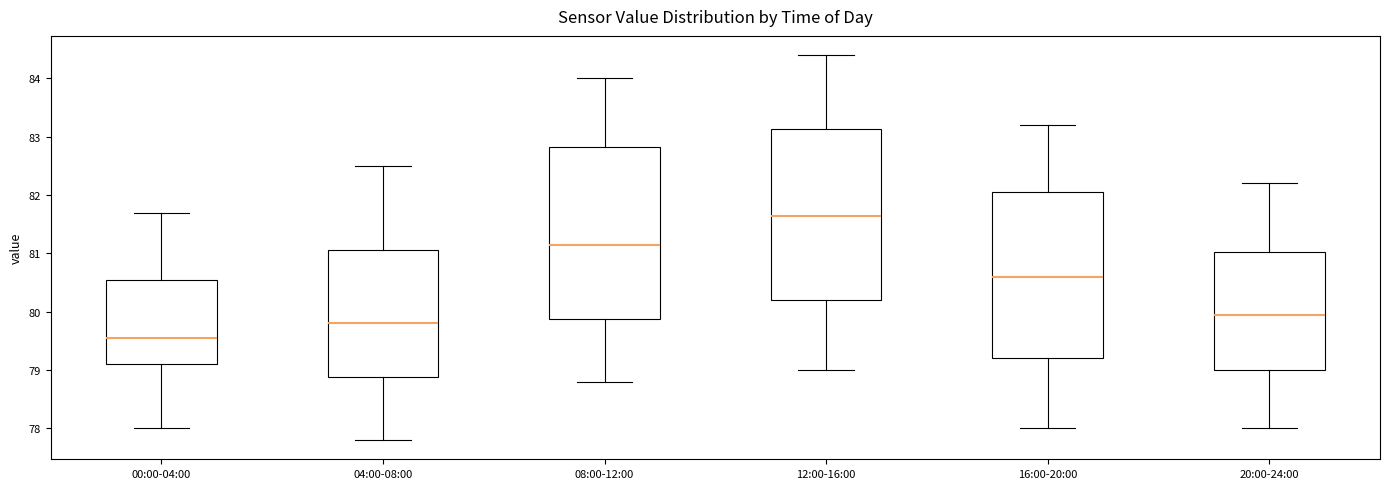

Which box has the lowest median line?

00:00-04:00